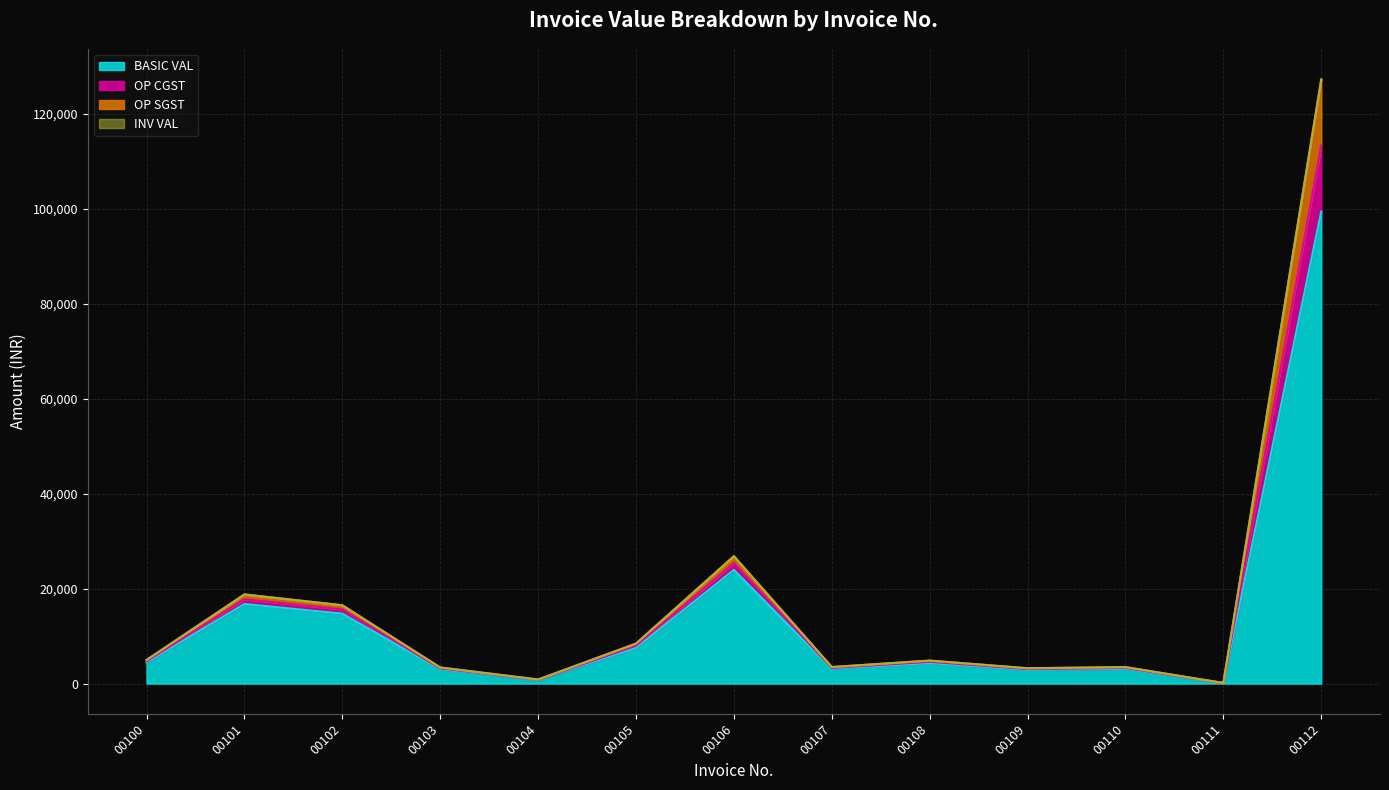

True or false: OP SGST and INV VAL intersect in this chart.

False